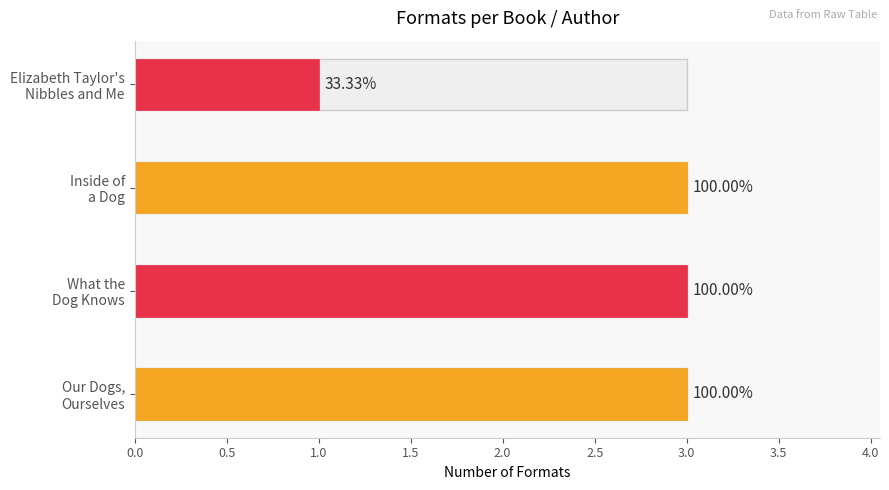

Are the bars grouped side by side (vs. stacked)?

No